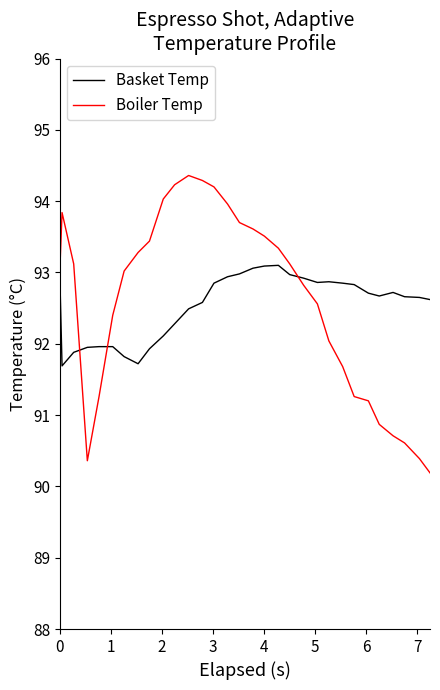

What is the highest value of the Boiler Temp series?

94.4